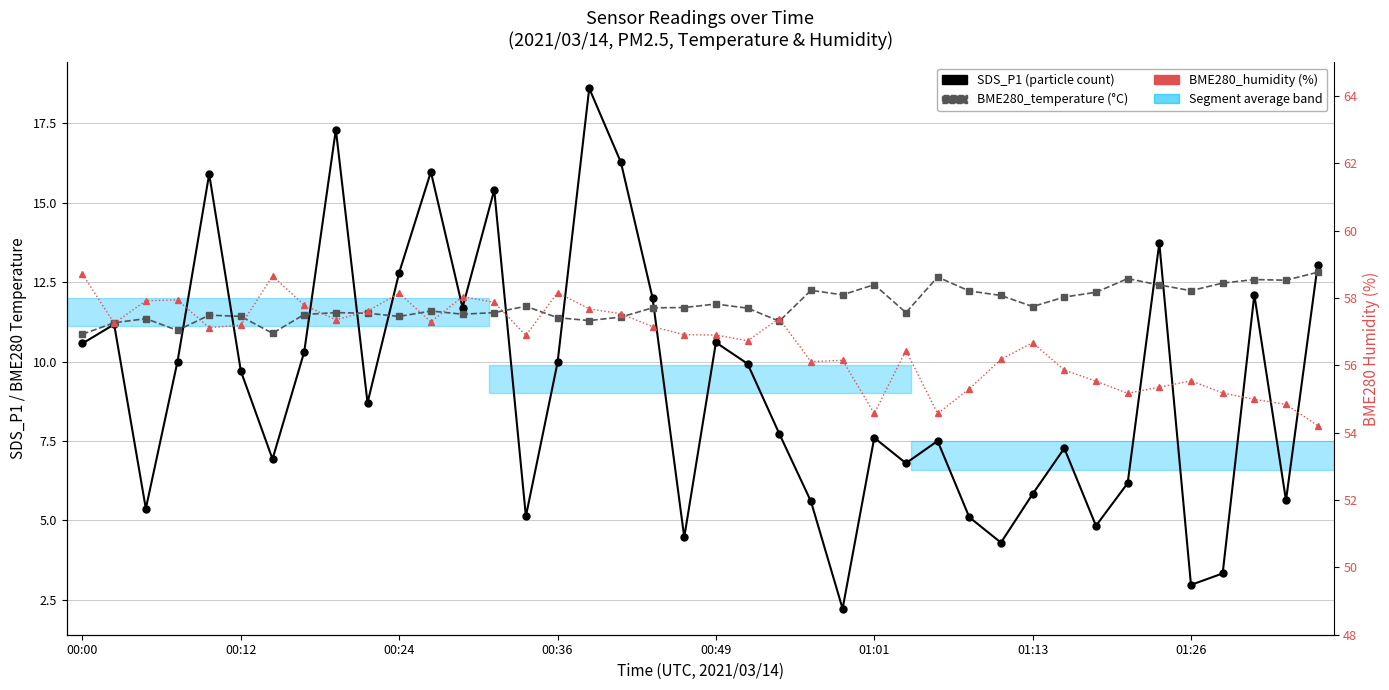

What is the approximate value of BME280_humidity (%) at 19?

56.9